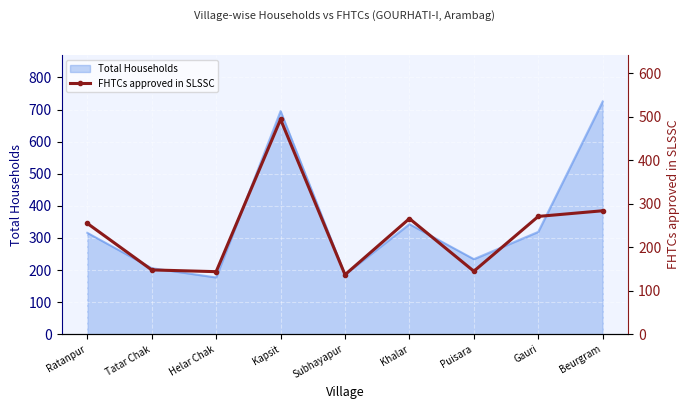

Where is Total Households nearest to the value 451?

Khalar